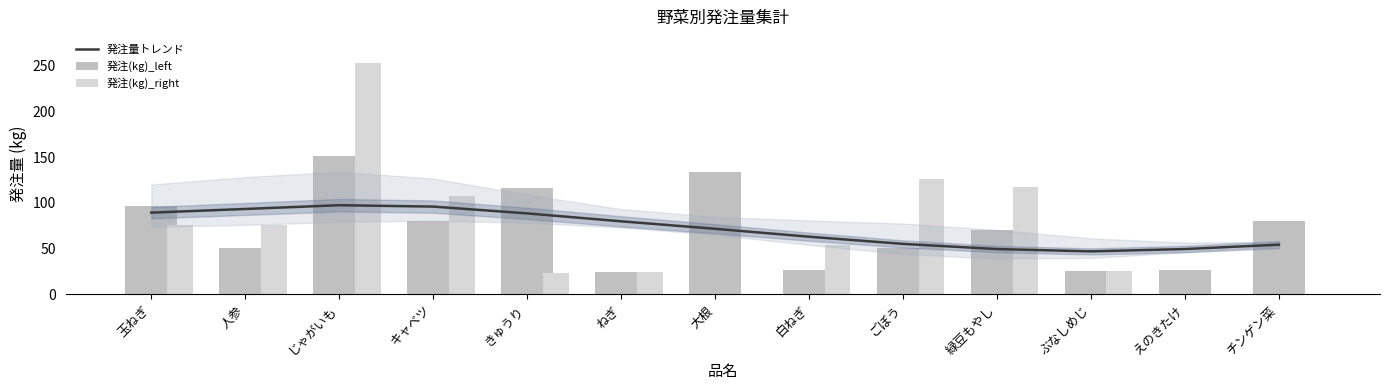

What is the sum of all 発注量トレンド values?

933.7